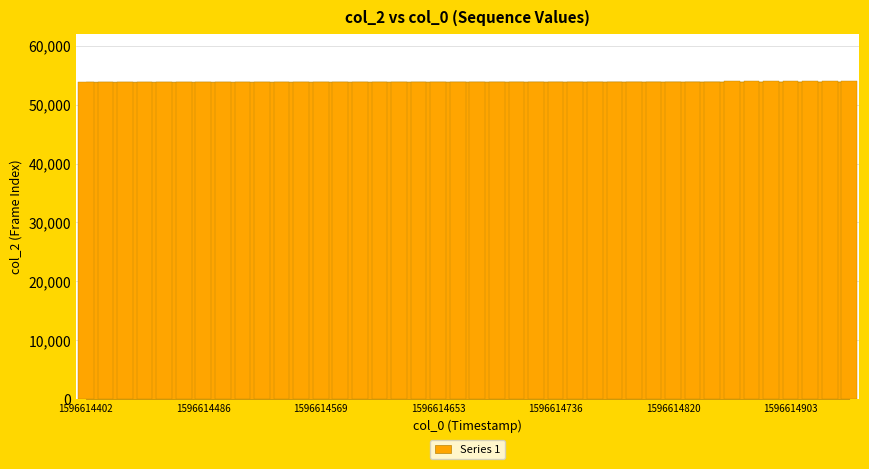

What is the smallest value displayed?

53907